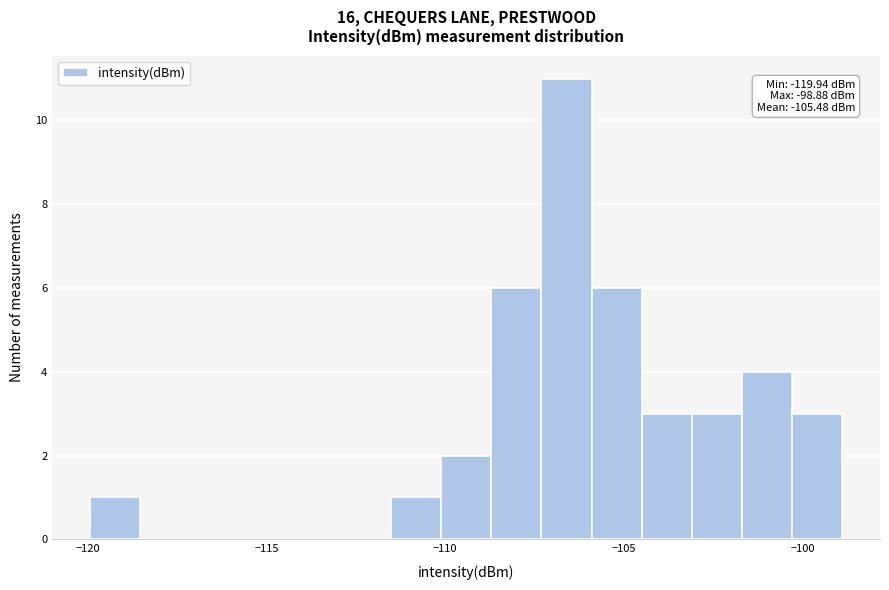

Read against the x-axis, roughly where is the centre of the tallest bar?

-106.5